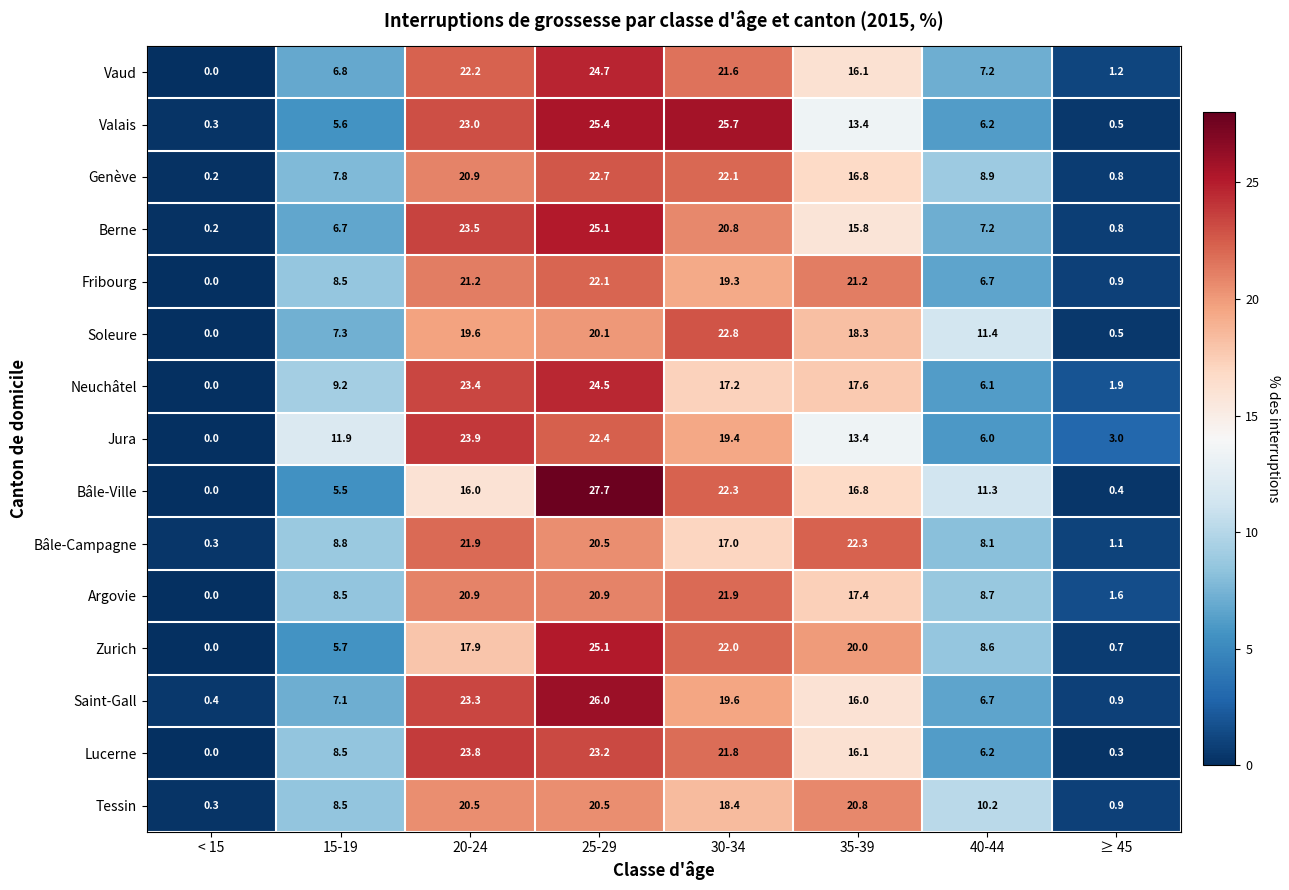

How many data points does each series have?

8